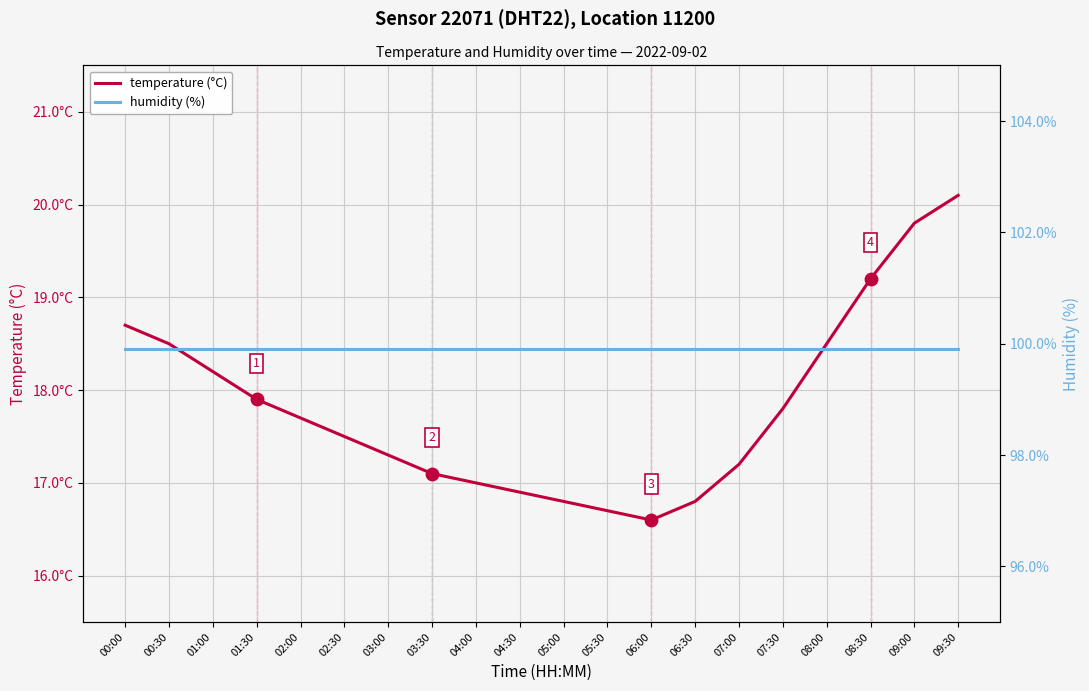

Which series has the widest spread of Y values?

temperature (°C)